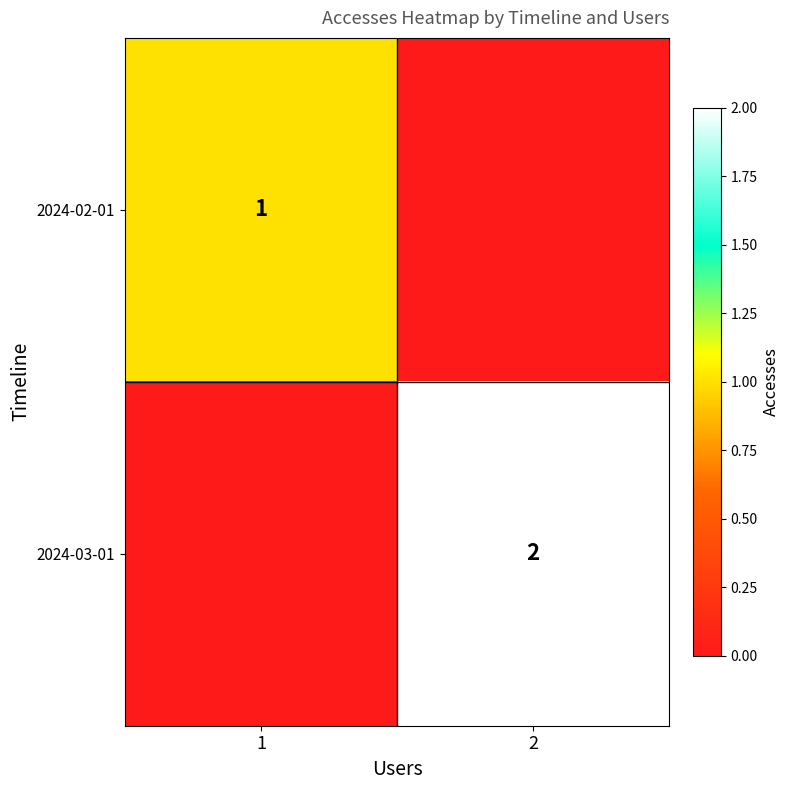

Which category has the lowest value across all series?

2